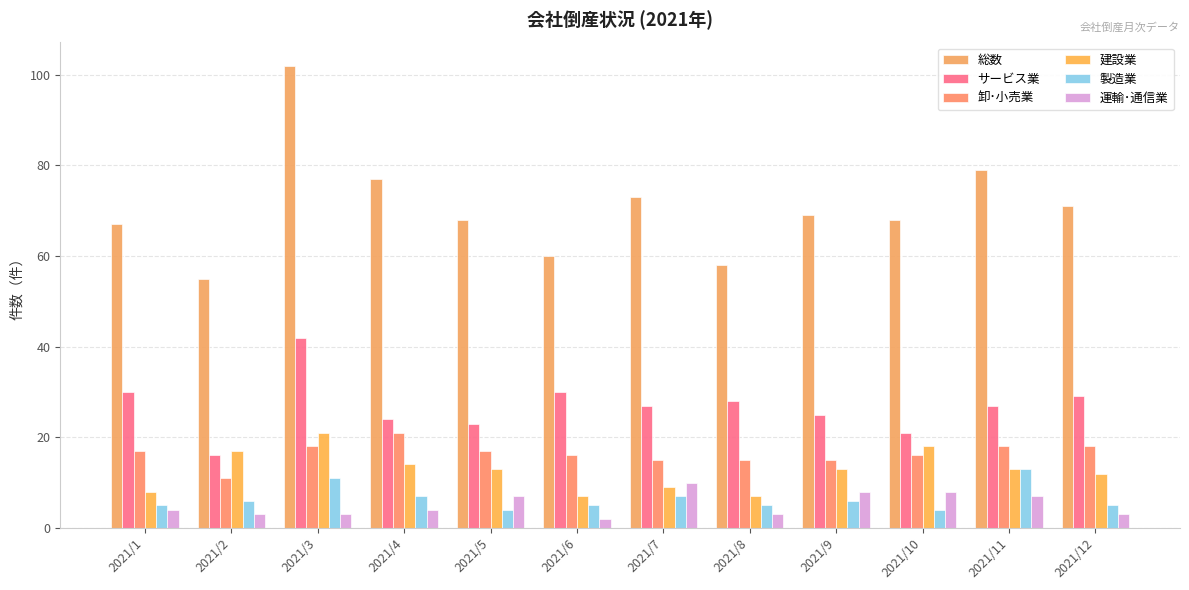

Rank the series at 2021/2 from lowest to highest value.

運輸･通信業, 製造業, 卸･小売業, サービス業, 建設業, 総数